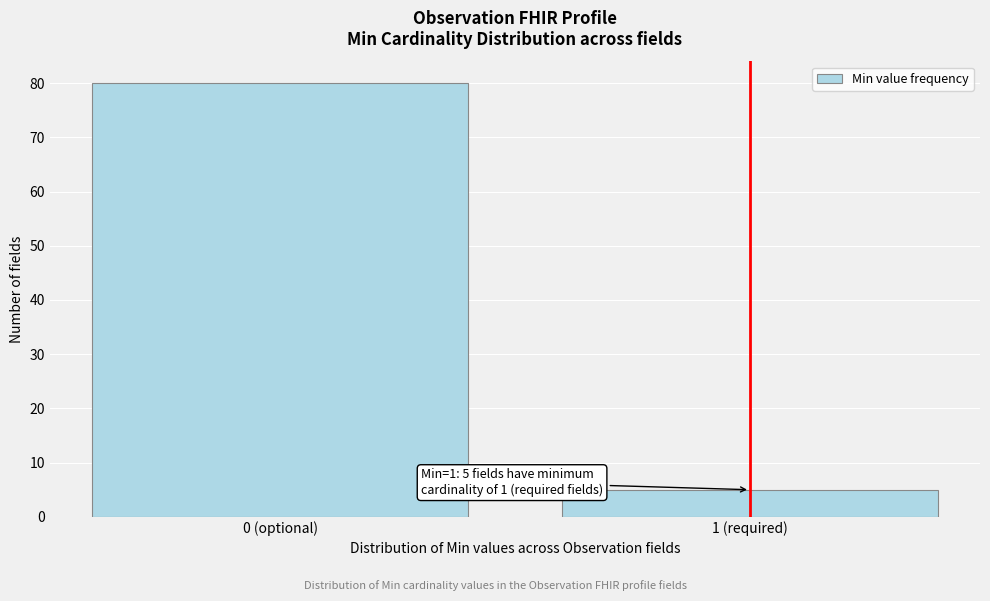

Reading left to right, list all the values displayed in this chart.

0 (optional)=80	1 (required)=5